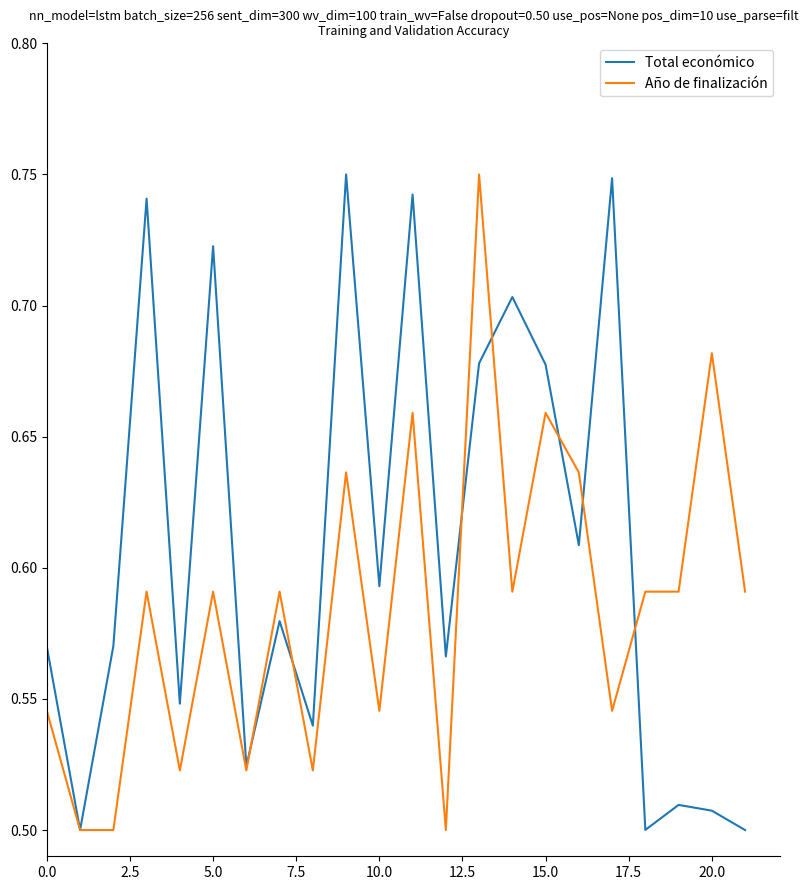

What is the difference between the maximum and second lowest values in the Total económico series?

0.2